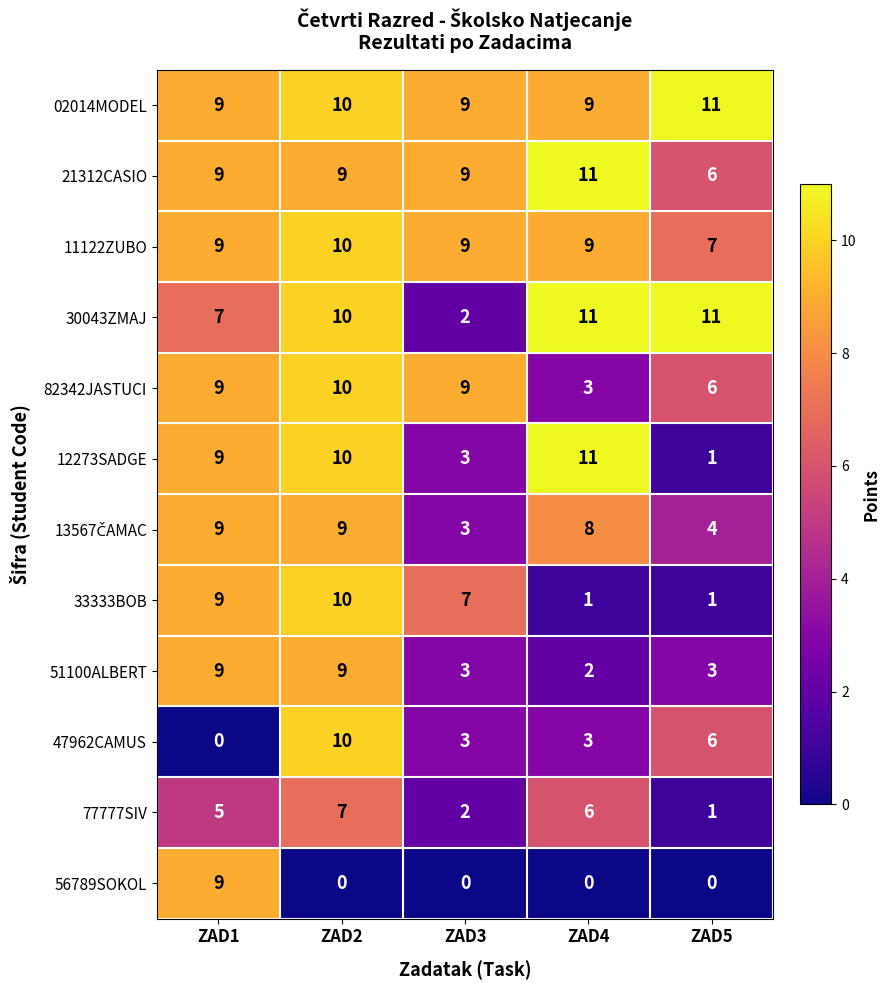

True or false: 11122ZUBO has a value of 15 at ZAD2.

False